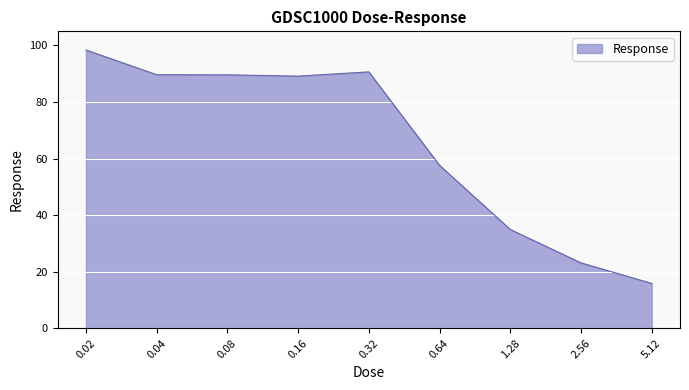

What is the minimum value shown in the chart?

15.9